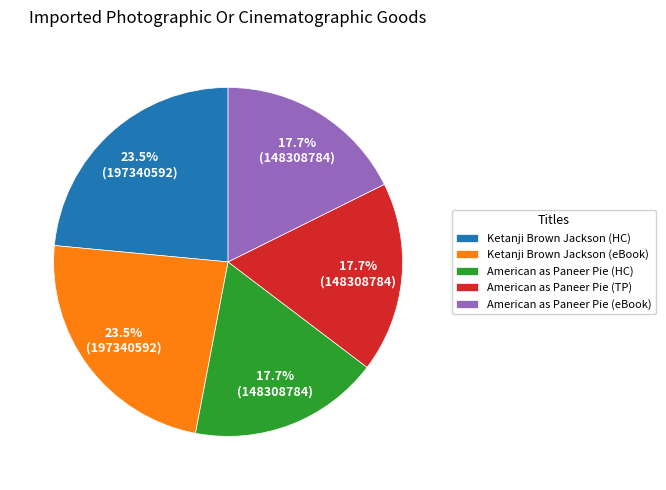

What is the total percentage of American as Paneer Pie (TP) and Ketanji Brown Jackson (HC)?

41.2%